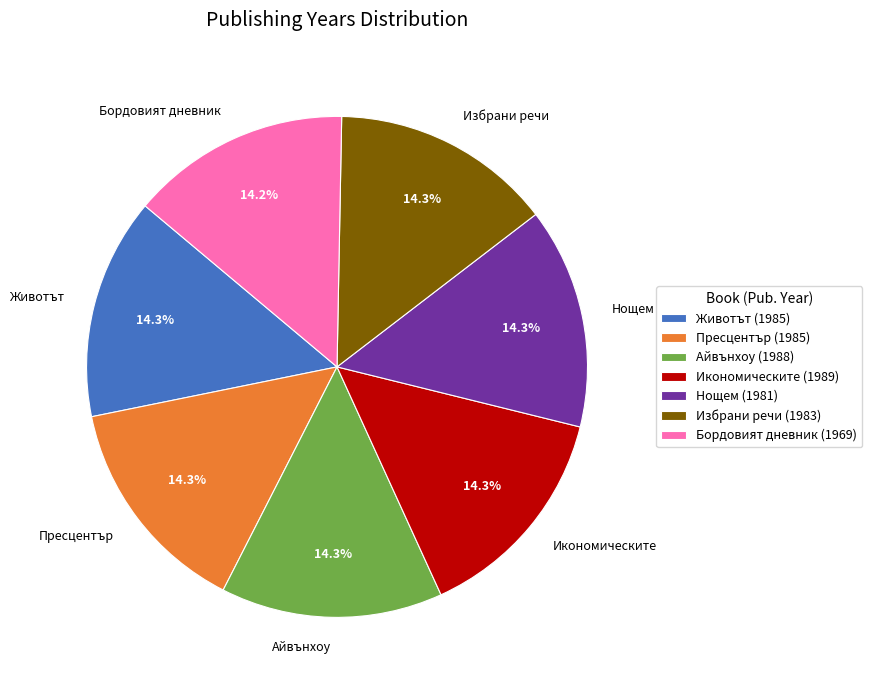

Is Животът the majority of the pie?

No